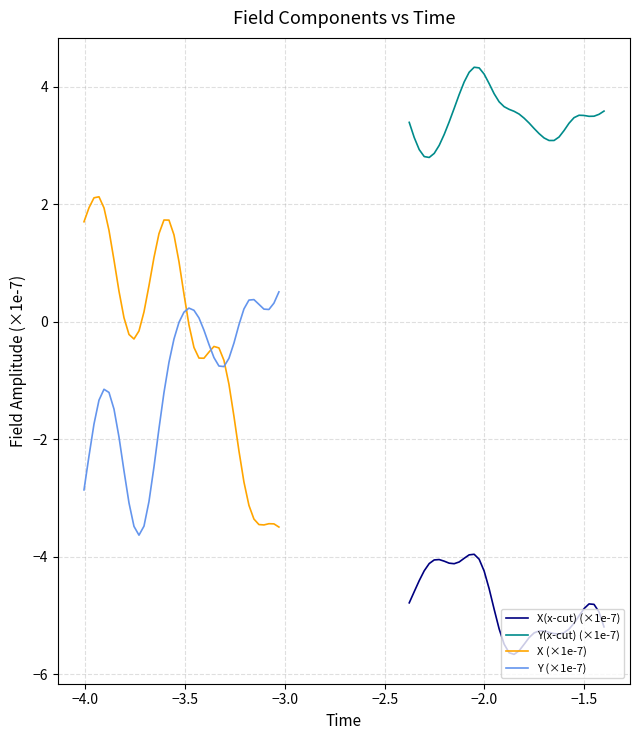

What is the value of the Y (×1e-7) point at the 18th from the left?

-0.7